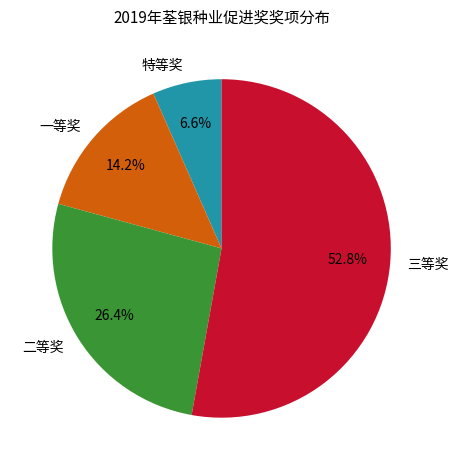

What is the total percentage of 二等奖 and 特等奖?

33.0%